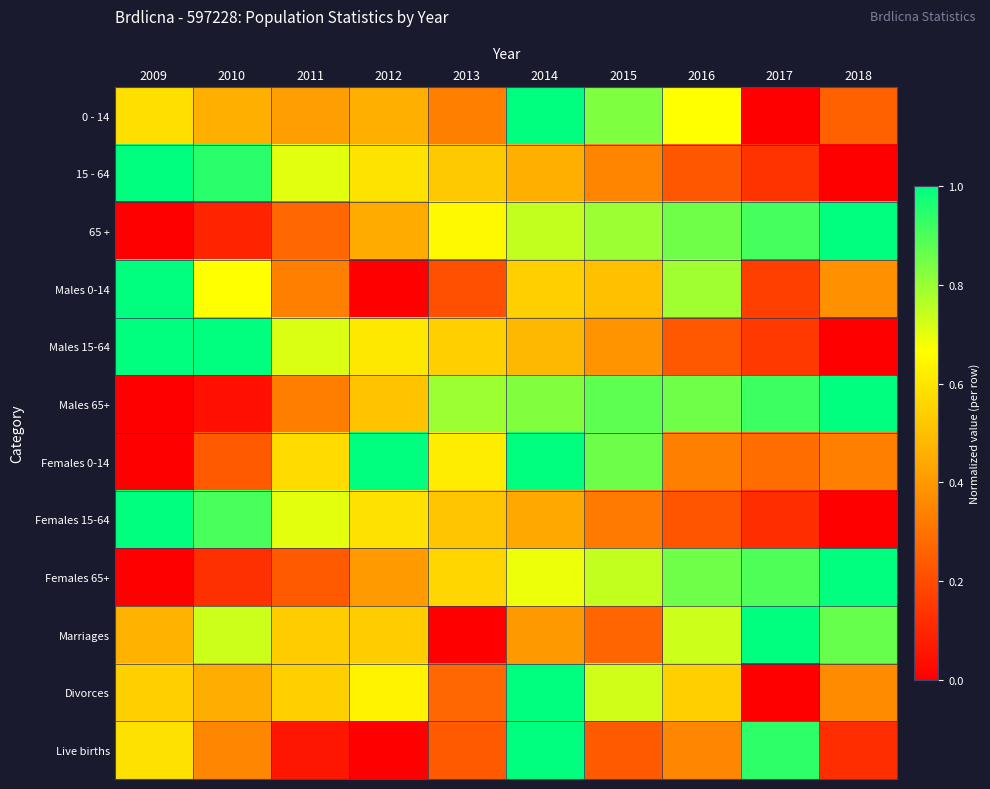

Reading right to left, transcribe all the data shown in this chart.

0 - 14: 2018=0.2	2017=0.0	2016=0.7	2015=0.8	2014=1.0	2013=0.3	2012=0.5	2011=0.4	2010=0.5	2009=0.6
15 - 64: 2018=0.0	2017=0.1	2016=0.2	2015=0.4	2014=0.5	2013=0.5	2012=0.6	2011=0.7	2010=0.9	2009=1.0
65 +: 2018=1.0	2017=0.9	2016=0.9	2015=0.8	2014=0.7	2013=0.7	2012=0.4	2011=0.3	2010=0.1	2009=0.0
Males 0-14: 2018=0.4	2017=0.2	2016=0.8	2015=0.5	2014=0.5	2013=0.2	2012=0.0	2011=0.3	2010=0.7	2009=1.0
Males 15-64: 2018=0.0	2017=0.2	2016=0.2	2015=0.4	2014=0.5	2013=0.5	2012=0.6	2011=0.7	2010=1.0	2009=1.0
Males 65+: 2018=1.0	2017=0.9	2016=0.9	2015=0.9	2014=0.8	2013=0.8	2012=0.5	2011=0.3	2010=0.0	2009=0.0
Females 0-14: 2018=0.3	2017=0.3	2016=0.3	2015=0.9	2014=1.0	2013=0.6	2012=1.0	2011=0.6	2010=0.2	2009=0.0
Females 15-64: 2018=0.0	2017=0.1	2016=0.2	2015=0.3	2014=0.4	2013=0.5	2012=0.6	2011=0.7	2010=0.9	2009=1.0
Females 65+: 2018=1.0	2017=0.9	2016=0.9	2015=0.7	2014=0.7	2013=0.6	2012=0.4	2011=0.2	2010=0.1	2009=0.0
Marriages: 2018=0.9	2017=1.0	2016=0.7	2015=0.3	2014=0.4	2013=0.0	2012=0.5	2011=0.5	2010=0.7	2009=0.5
Divorces: 2018=0.4	2017=0.0	2016=0.5	2015=0.7	2014=1.0	2013=0.3	2012=0.6	2011=0.5	2010=0.5	2009=0.5
Live births: 2018=0.1	2017=0.9	2016=0.4	2015=0.2	2014=1.0	2013=0.2	2012=0.0	2011=0.1	2010=0.4	2009=0.6